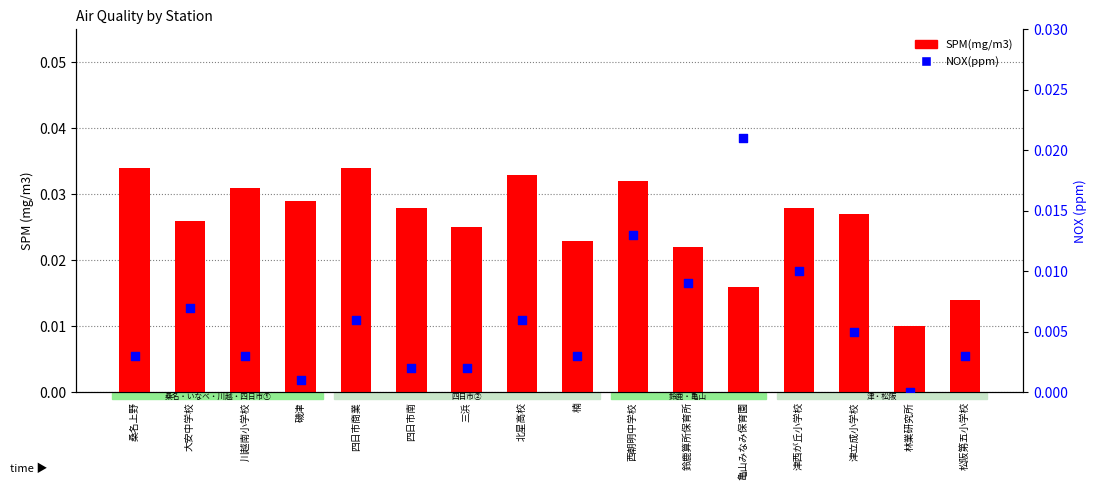

Which series contains the highest Y value?

SPM(mg/m3)